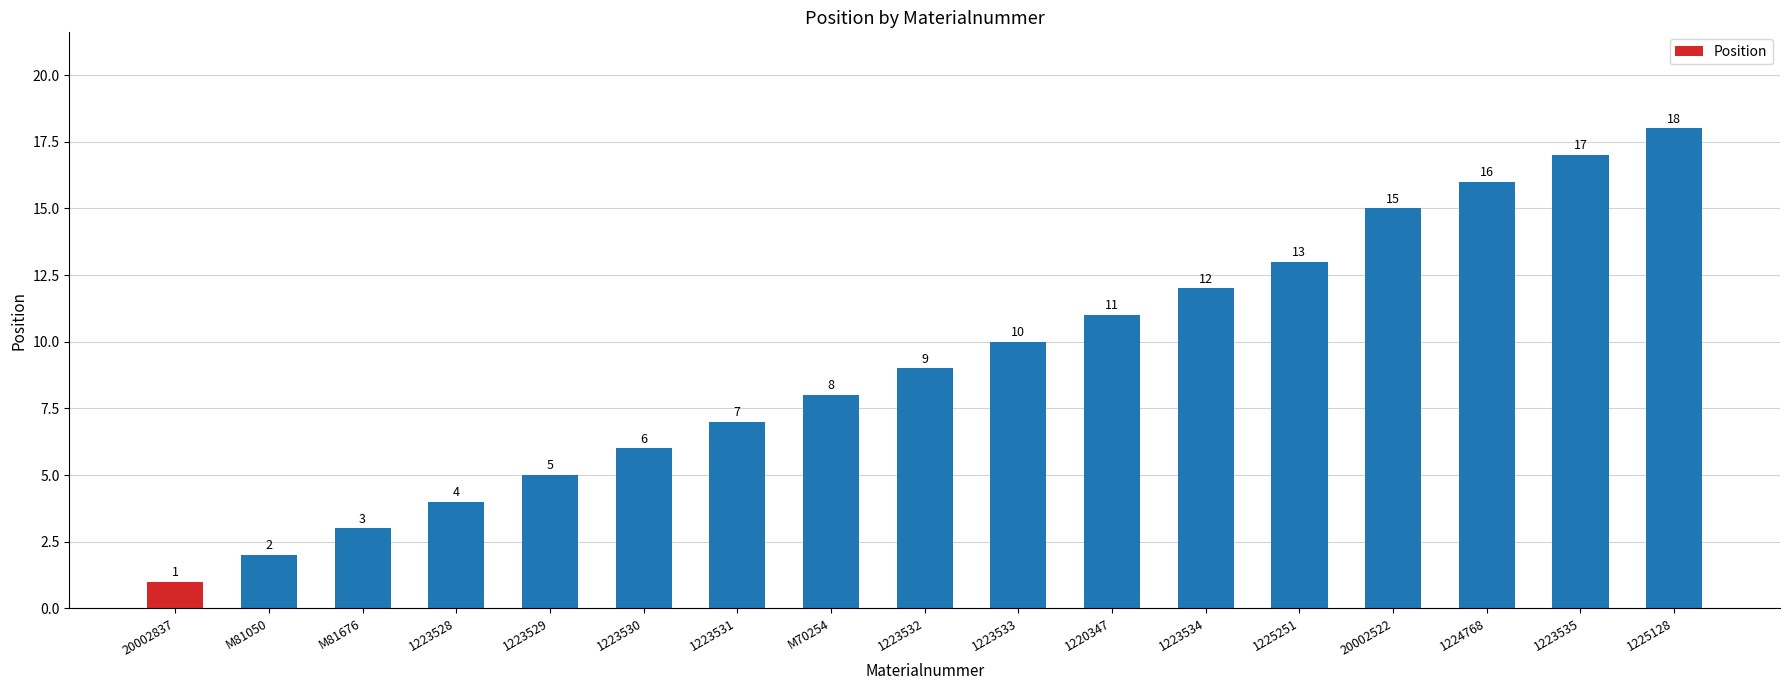

Reading right to left, transcribe all the data shown in this chart.

18	17	16	15	13	12	11	10	9	8	7	6	5	4	3	2	1